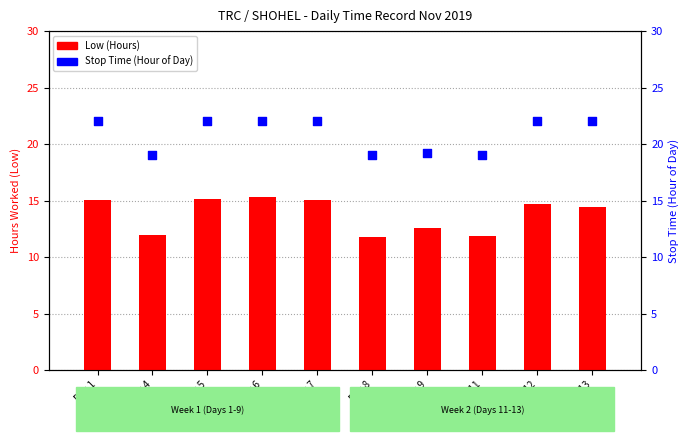

Which series contains the lowest Y value?

Low (Hours)